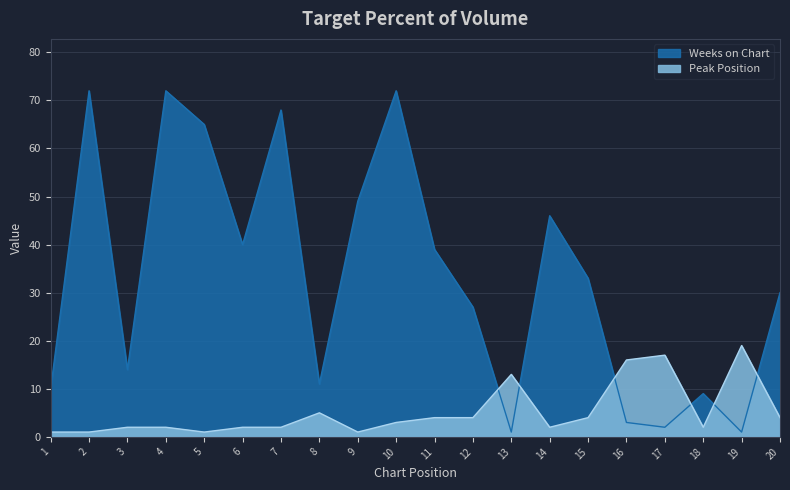

Reading left to right, what are all the values shown in this chart?

Peak Position: 1	1	2	2	1	2	2	5	1	3	4	4	13	2	4	16	17	2	19	4
Weeks on Chart: 10	72	14	72	65	40	68	11	49	72	39	27	1	46	33	3	2	9	1	30